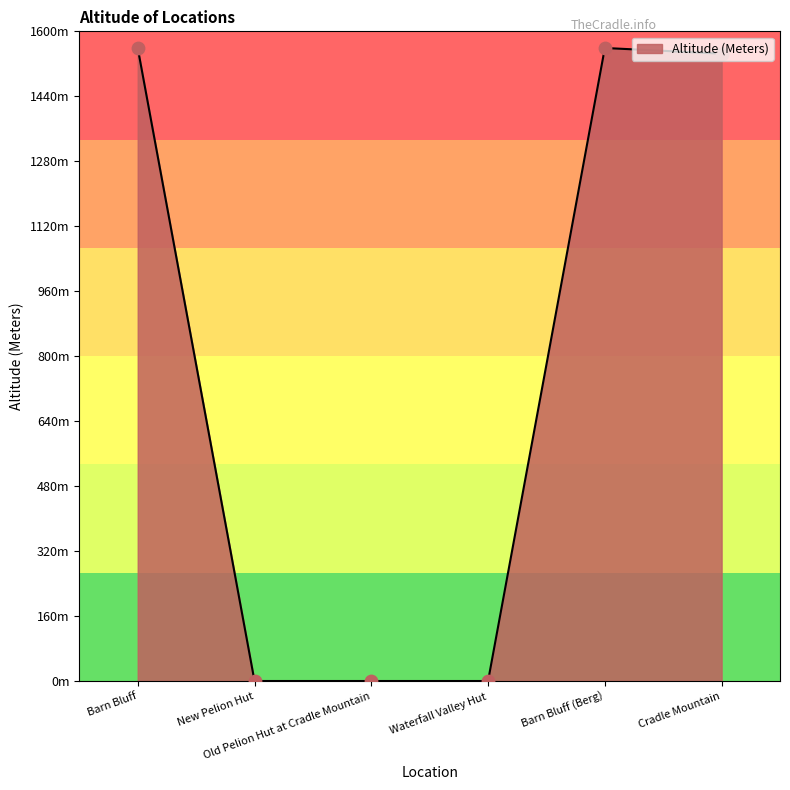

What is the change in value from Waterfall Valley Hut to Cradle Mountain?

+1545